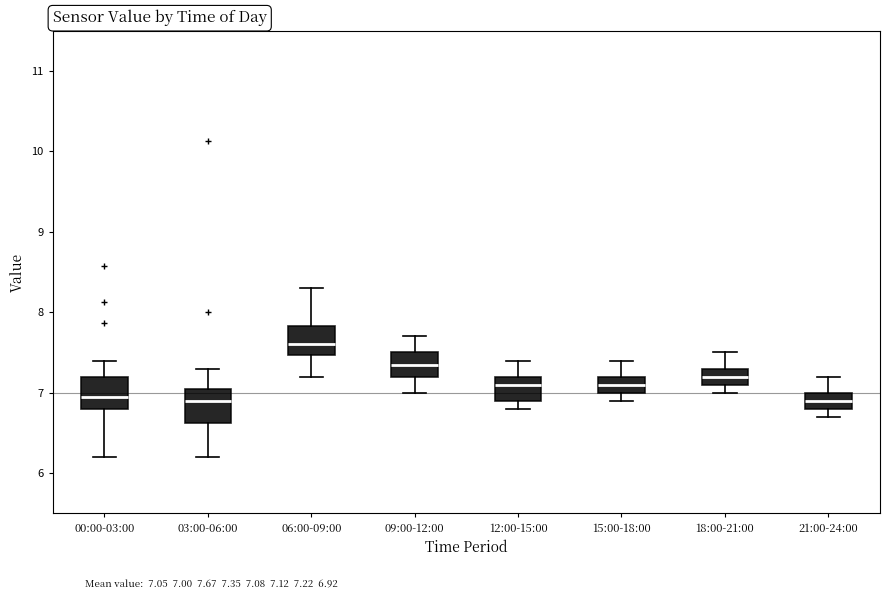

Reading left to right, read every box against the y-axis: the position of its median line, the range the box covers, and the ends of its whiskers. The values are not printed on the chart, so give them approximately, as read against the axis.

00:00-03:00: median 7.0, box 6.8 to 7.2, whiskers 6.2 to 7.4
03:00-06:00: median 6.9, box 6.6 to 7.0, whiskers 6.2 to 7.3
06:00-09:00: median 7.6, box 7.5 to 7.8, whiskers 7.2 to 8.3
09:00-12:00: median 7.4, box 7.2 to 7.5, whiskers 7.0 to 7.7
12:00-15:00: median 7.1, box 6.9 to 7.2, whiskers 6.8 to 7.4
15:00-18:00: median 7.1, box 7.0 to 7.2, whiskers 6.9 to 7.4
18:00-21:00: median 7.2, box 7.1 to 7.3, whiskers 7.0 to 7.5
21:00-24:00: median 6.9, box 6.8 to 7.0, whiskers 6.7 to 7.2